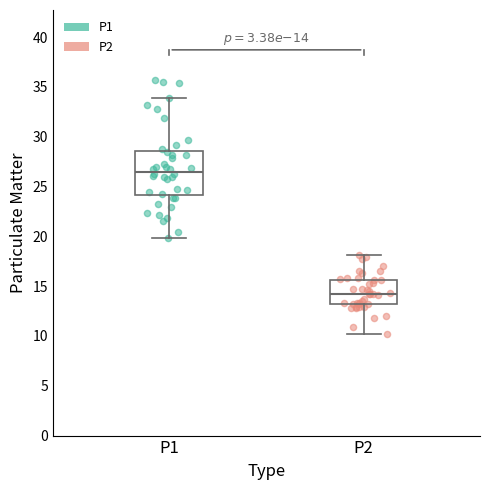

Where is the lower edge of the box for P1 on the y-axis? The values are not printed on the chart, so give them approximately, as read against the axis.

24.0